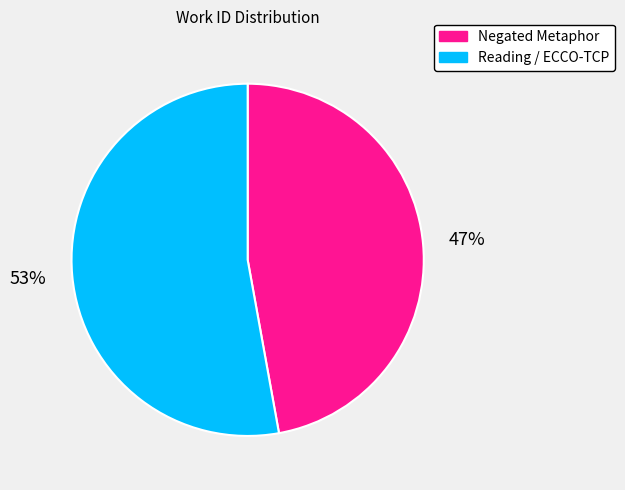

To the nearest percent, what is the difference between the largest and smallest slice percentages?

6%